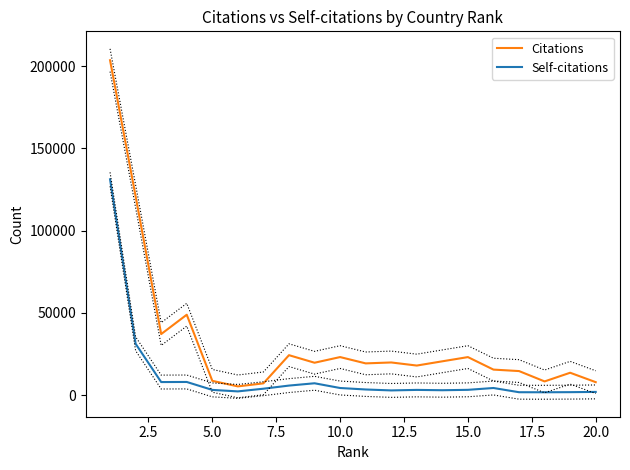

What is the value of the Citations point at the 3rd from the left?

37115